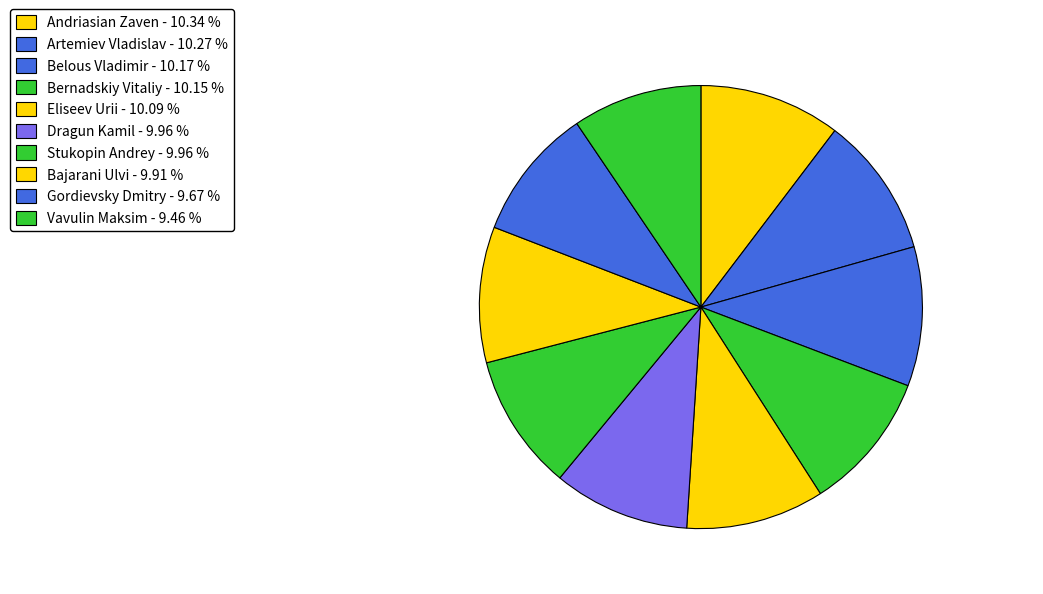

Count the number of slices in the pie.

10